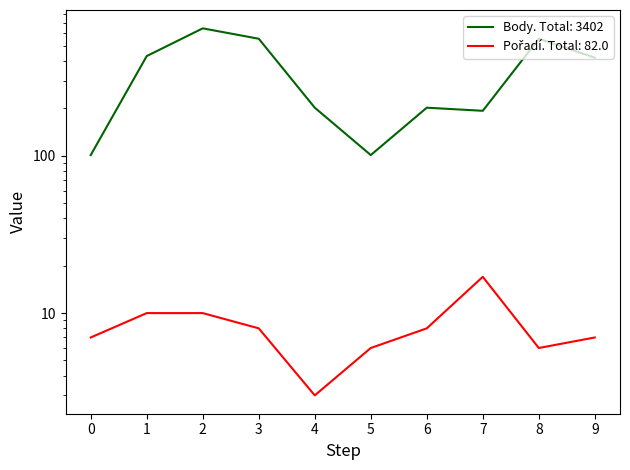

Rank the series at 4 from lowest to highest value.

Pořadí, Body